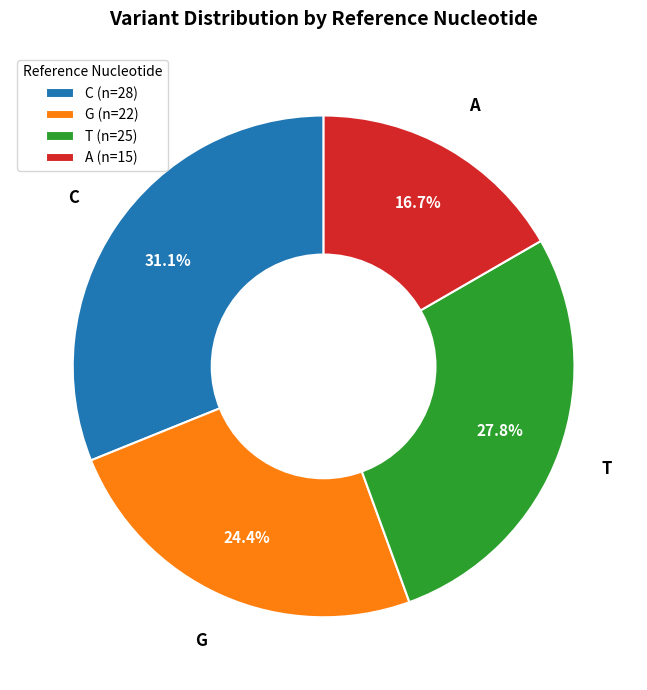

Count the number of slices in the pie.

4